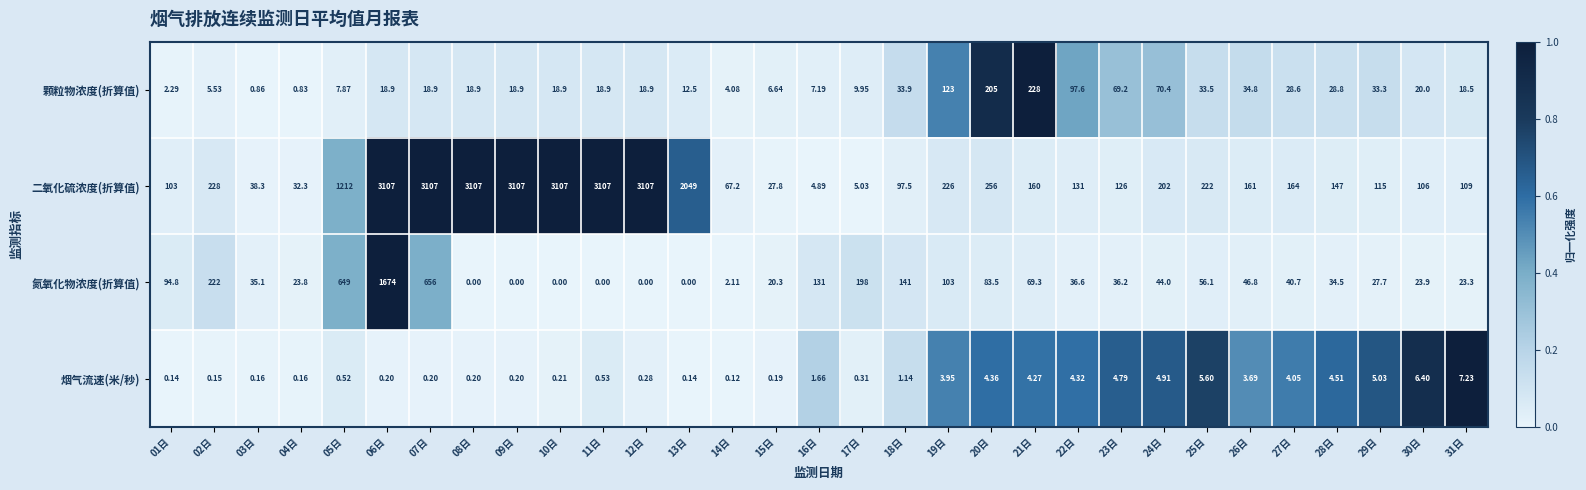

Rank the series at 05日 from lowest to highest value.

烟气流速(米/秒), 颗粒物浓度(折算值), 氮氧化物浓度(折算值), 二氧化硫浓度(折算值)